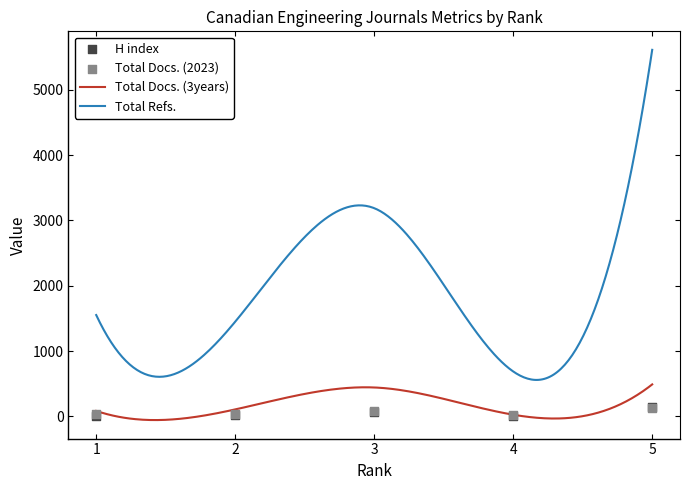

Which series has the largest total across all categories?

Total Docs. (2023)